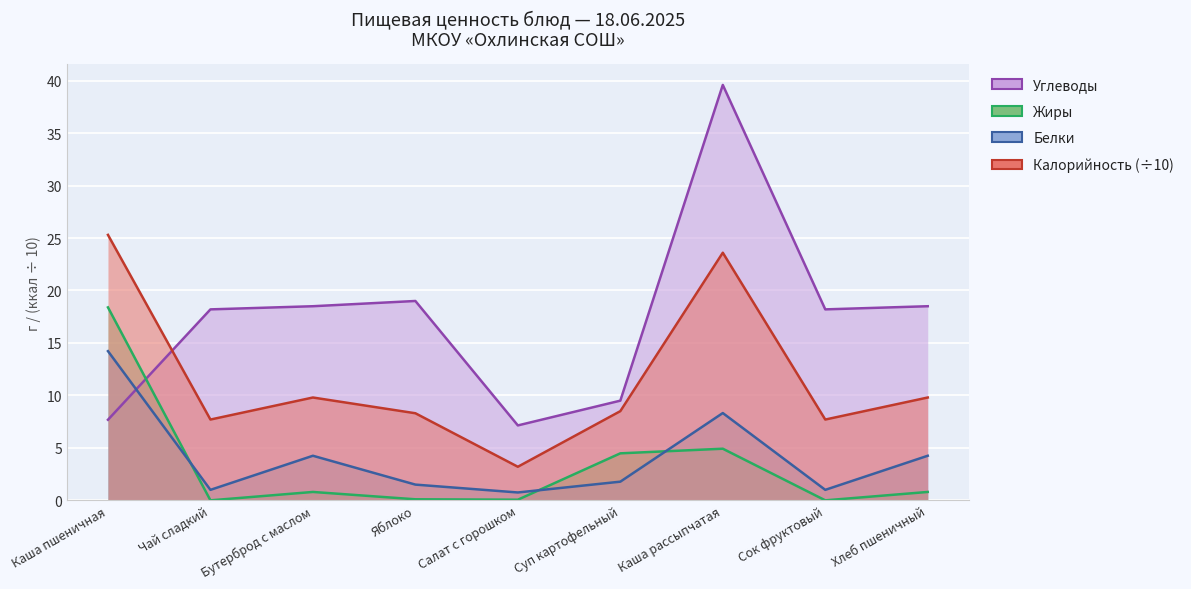

In Калорийность, how many points are higher than both neighbors (excluding endpoints)?

2